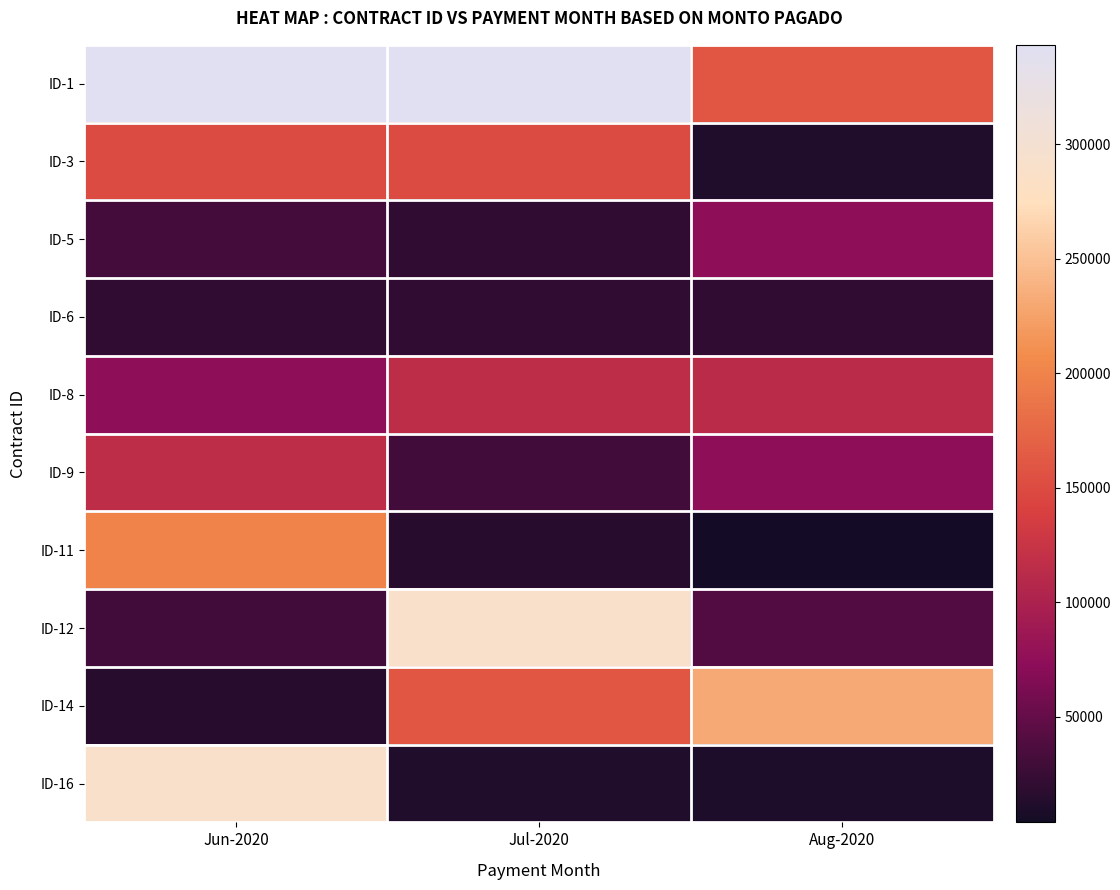

Reading right to left, what are all the values shown in this chart?

ID-1: Aug-2020=160000.0	Jul-2020=343355.9	Jun-2020=343355.9
ID-3: Aug-2020=11600.0	Jul-2020=150000.0	Jun-2020=150000.0
ID-5: Aug-2020=75000.0	Jul-2020=20000.0	Jun-2020=31200.0
ID-6: Aug-2020=20000.0	Jul-2020=20000.0	Jun-2020=20000.0
ID-8: Aug-2020=113750.0	Jul-2020=116000.0	Jun-2020=75000.0
ID-9: Aug-2020=75000.0	Jul-2020=30000.0	Jun-2020=116000.0
ID-11: Aug-2020=4000.0	Jul-2020=15000.0	Jun-2020=200000.0
ID-12: Aug-2020=40000.0	Jul-2020=290000.0	Jun-2020=30000.0
ID-14: Aug-2020=232000.0	Jul-2020=160000.0	Jun-2020=15000.0
ID-16: Aug-2020=10000.0	Jul-2020=11600.0	Jun-2020=290000.0